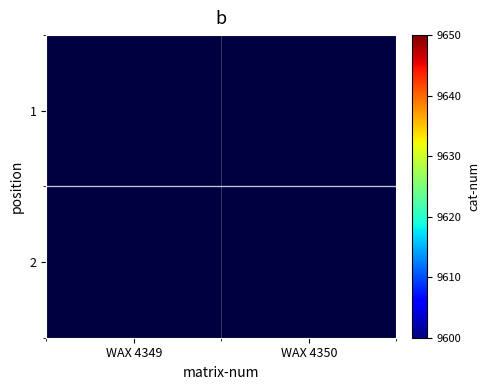

What is the total value across all series at WAX 4350?

9624